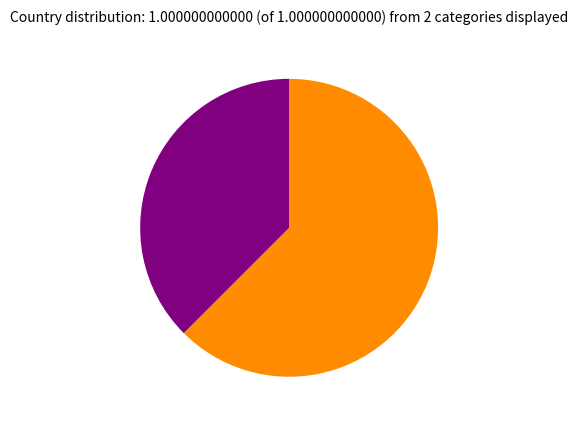

Which category accounts for the majority?

French